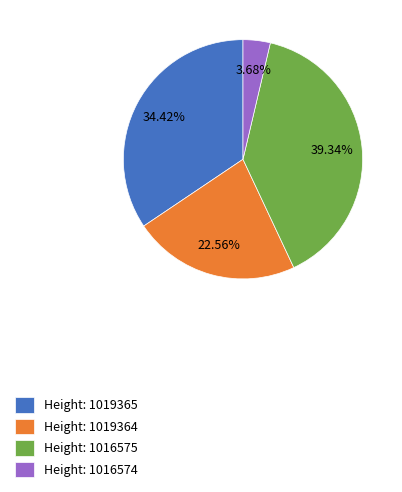

Is the sum of Height: 1016574 and Height: 1019364 greater than half?

No